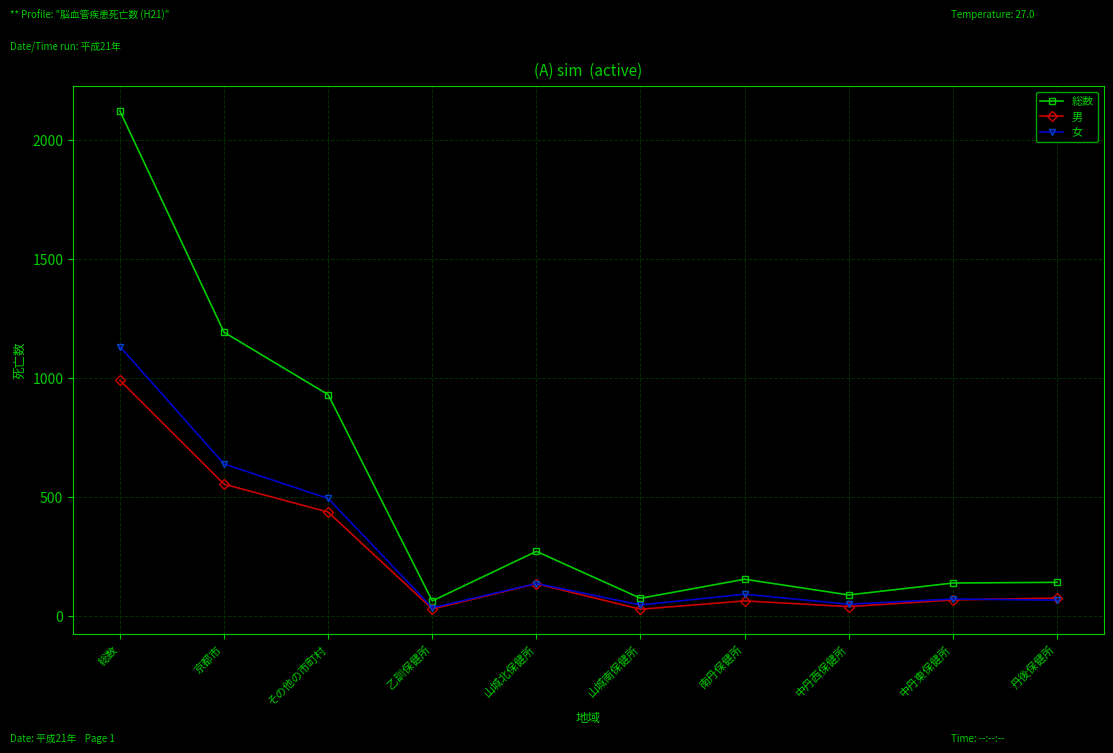

What is the sum of the 男 values at 京都市 and 中丹東保健所?

620